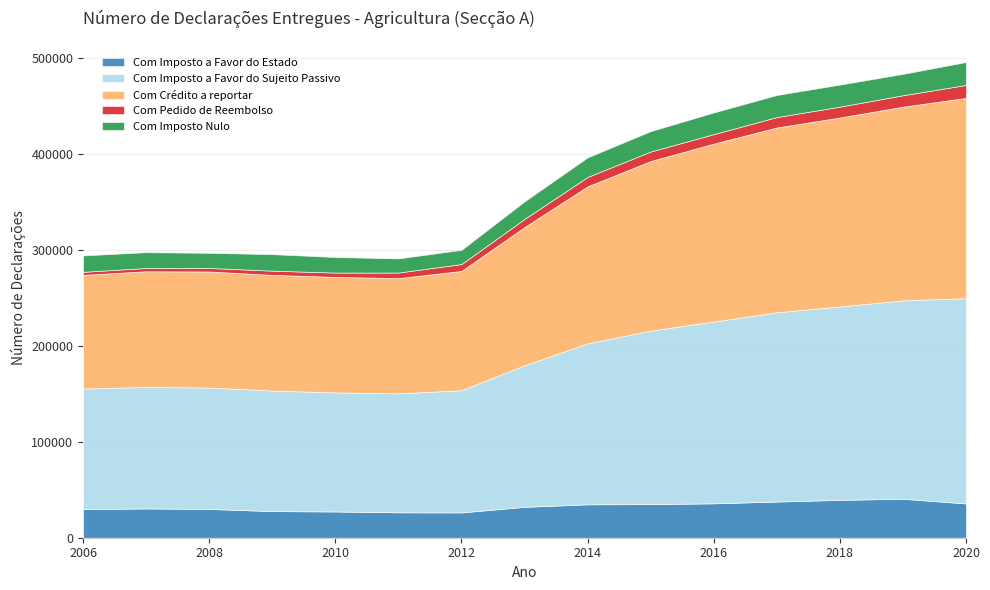

In Com Imposto Nulo, how many points are higher than both neighbors (excluding endpoints)?

2